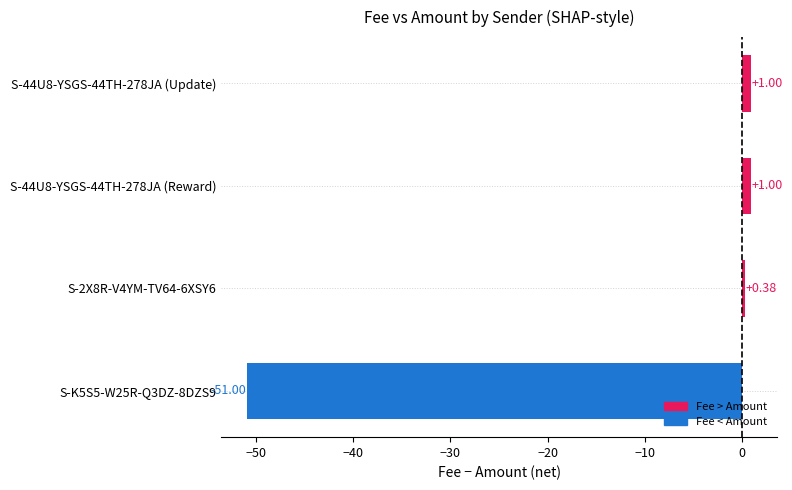

Which has a higher value, S-44U8-YSGS-44TH-278JA (Reward) or S-2X8R-V4YM-TV64-6XSY6?

S-44U8-YSGS-44TH-278JA (Reward)